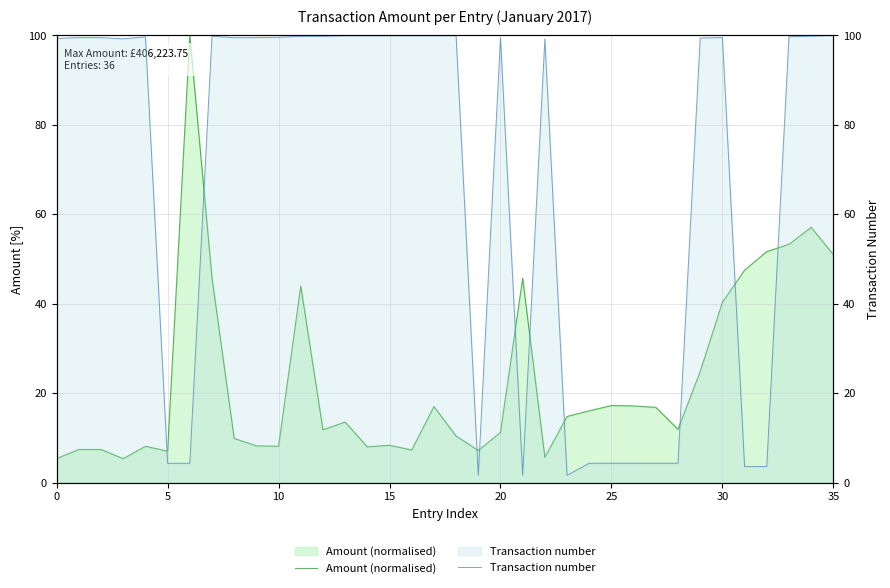

True or false: Transaction number has a value of 99.9 at 14.

True